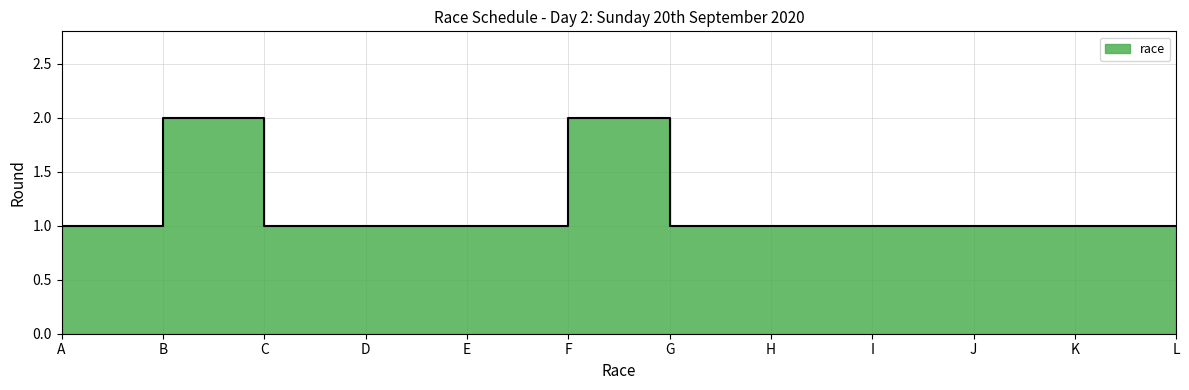

What is the average value?

1